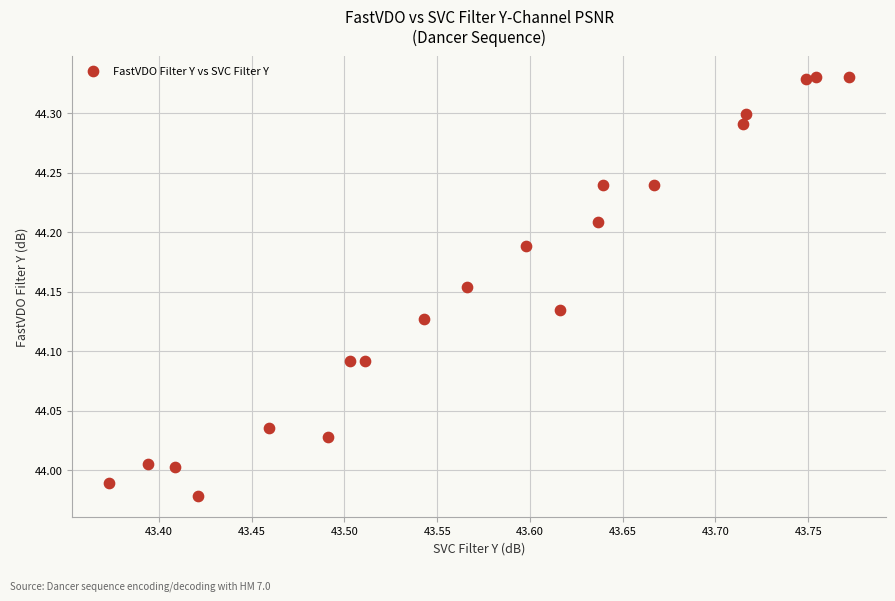

What is the range of Y values (max minus min)?

0.4